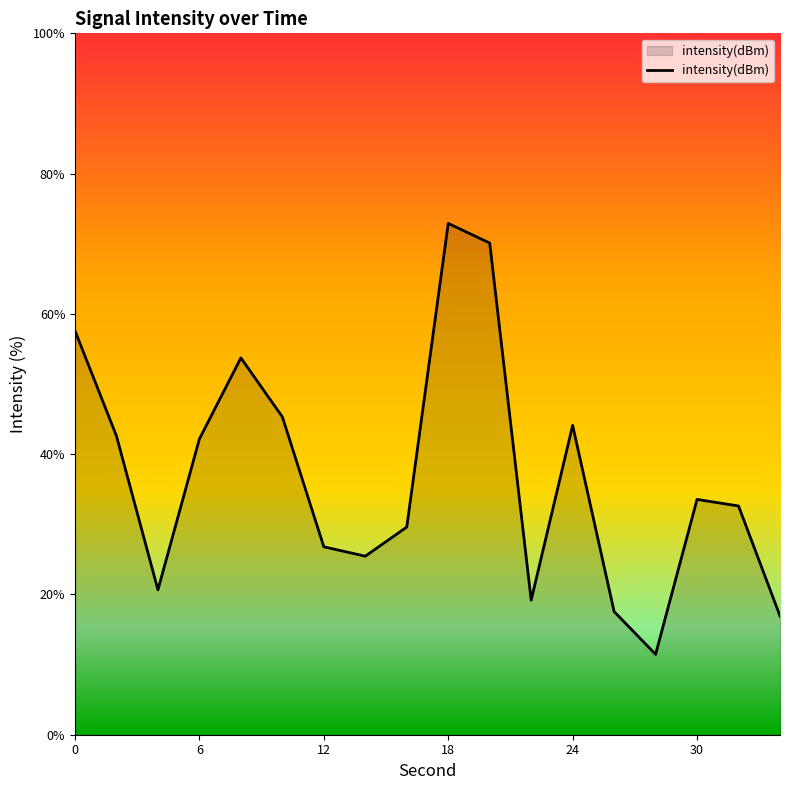

What is the minimum value shown in the chart?

11.5